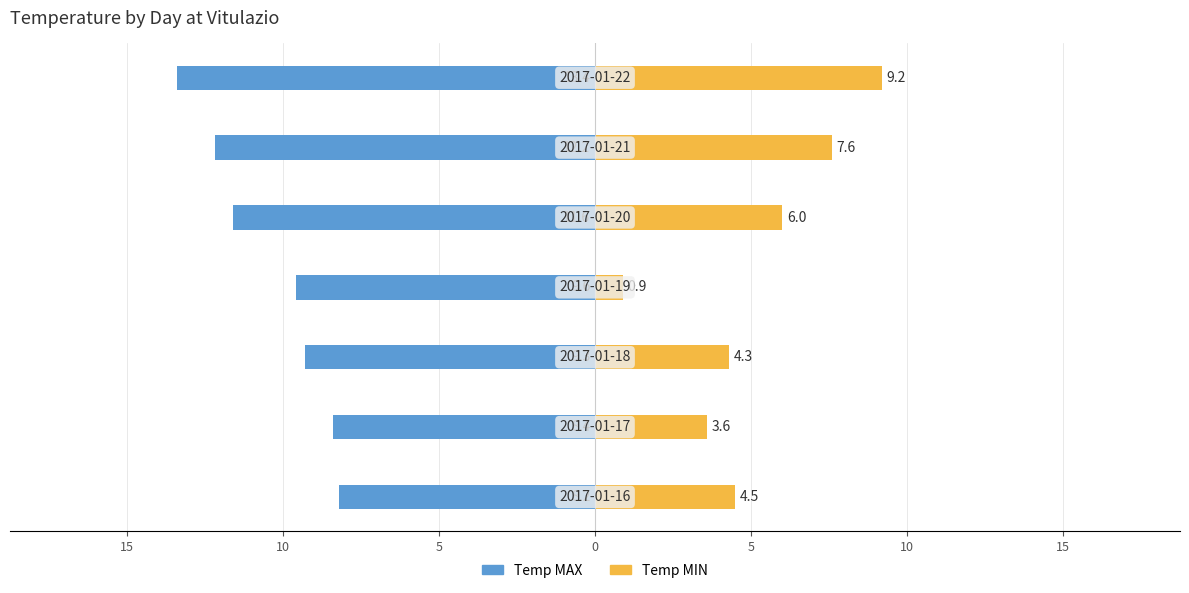

The value of Temp MAX at 0 is -11.6. True or false?

True